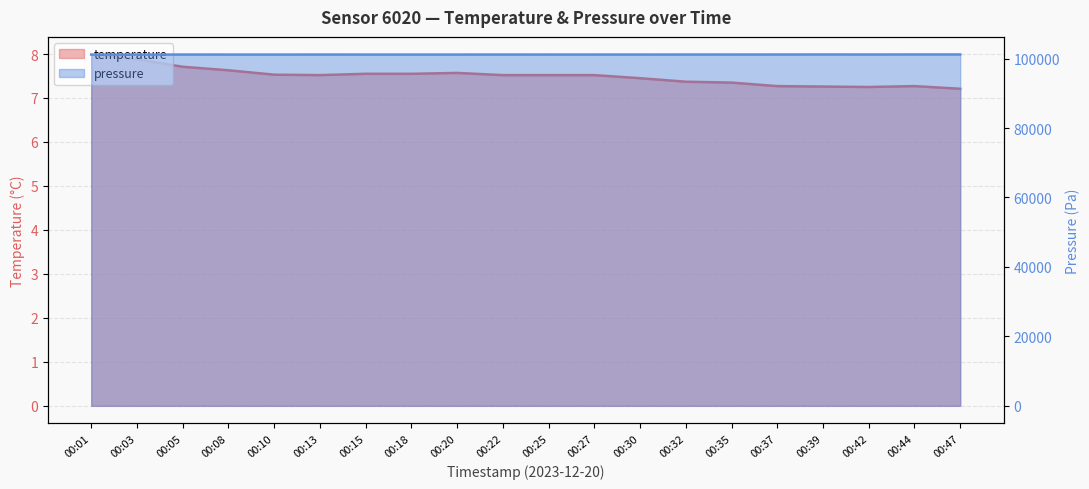

What is the difference between the maximum and minimum values in the pressure series?

34.3